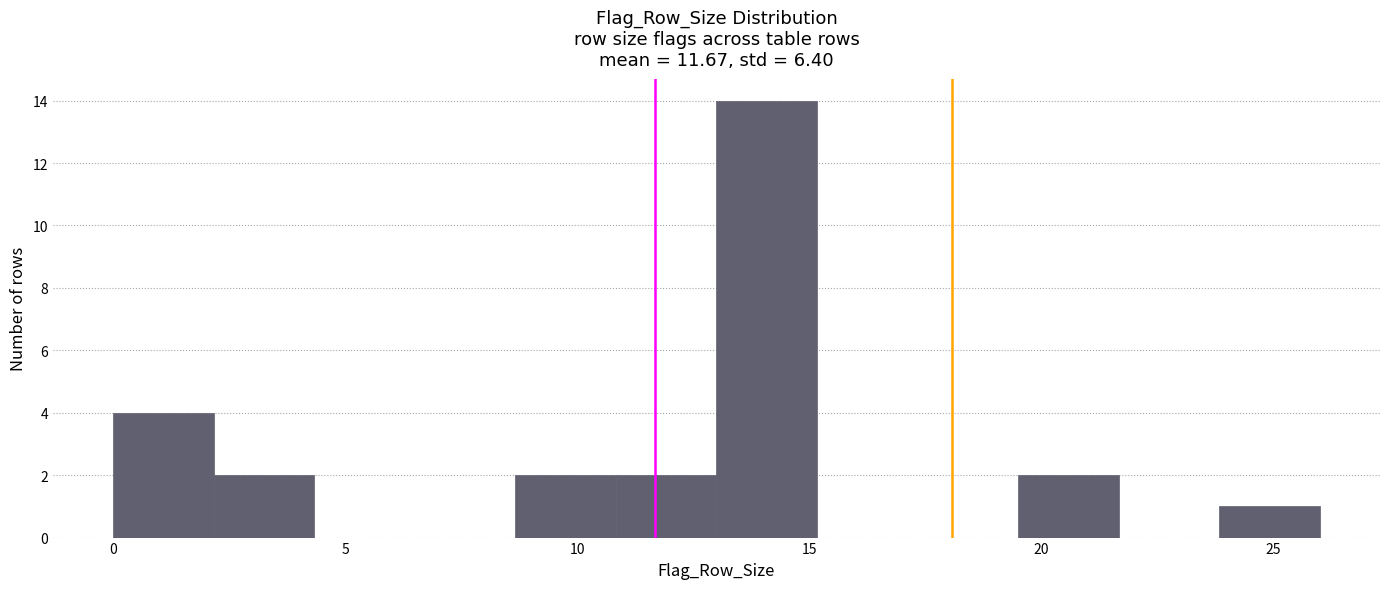

What is the height of the bar covering 2.0 to 4.5 on the x-axis? Neither the bar edges nor the heights are printed on the chart, so give them approximately, as read against the axes.

2